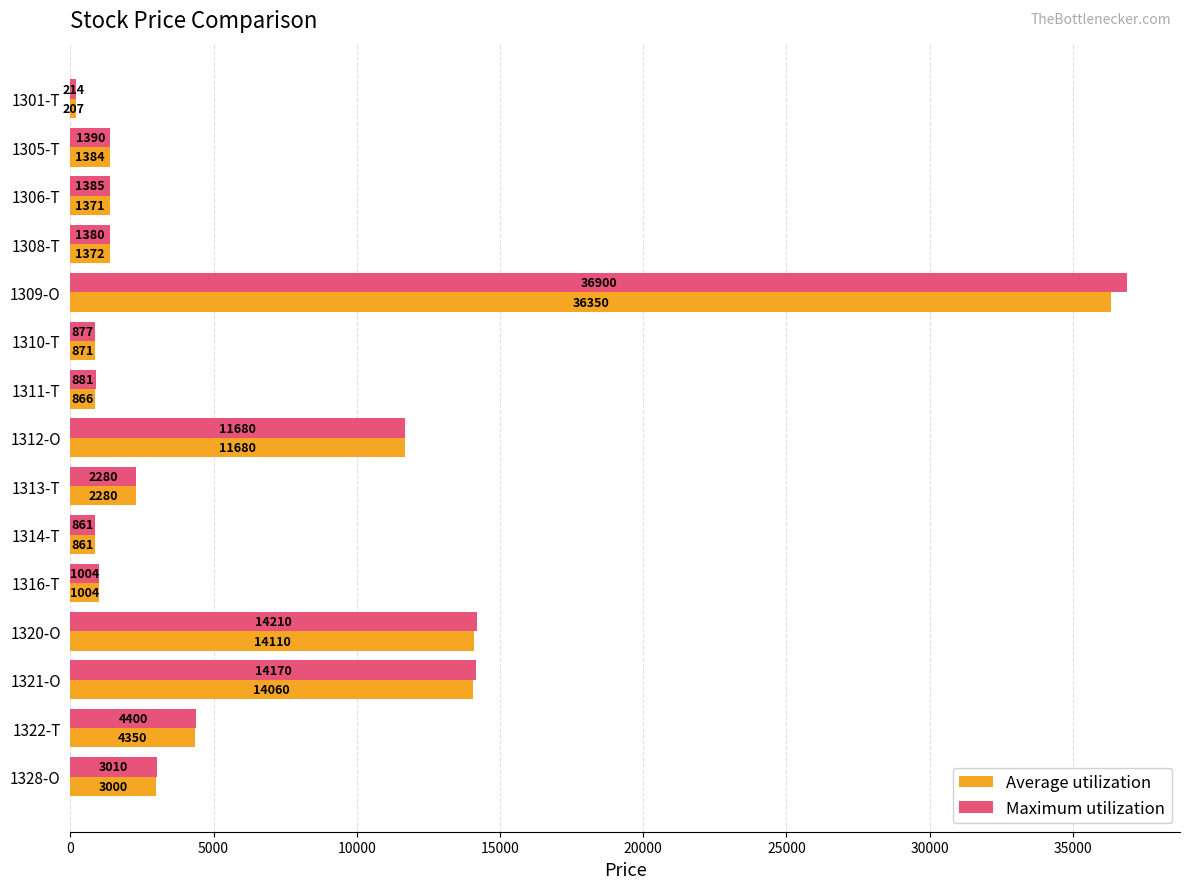

Rank the series by their average value, from lowest to highest.

Average utilization, Maximum utilization